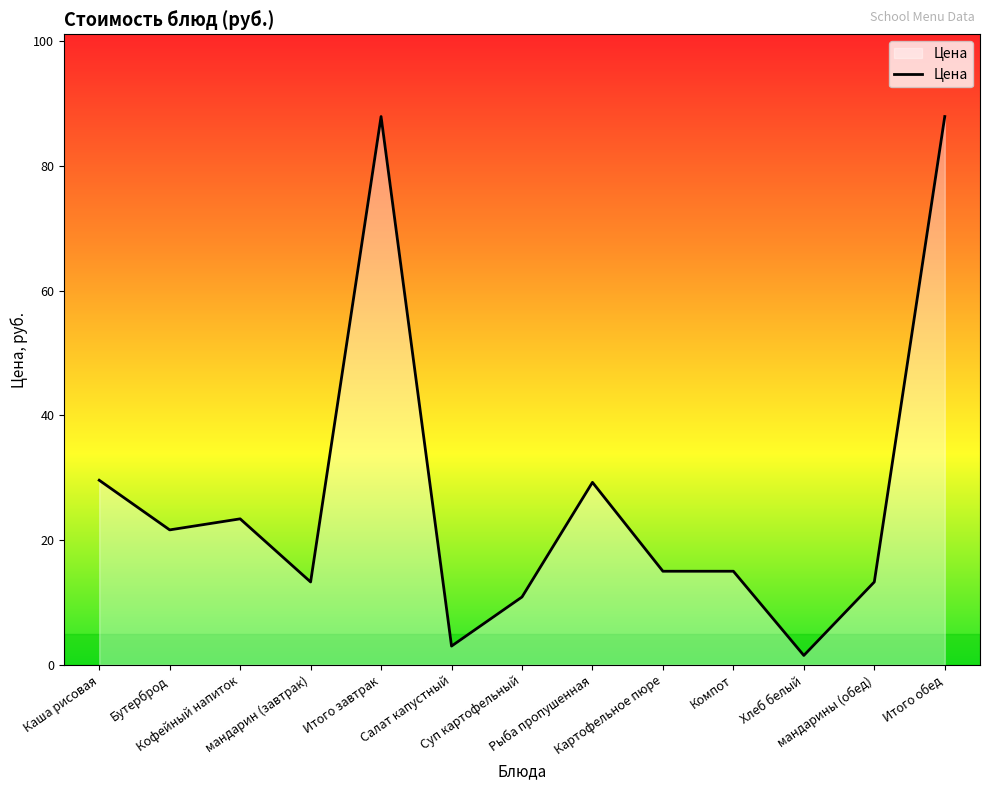

At which category does the data reach its first local peak?

Кофейный напиток